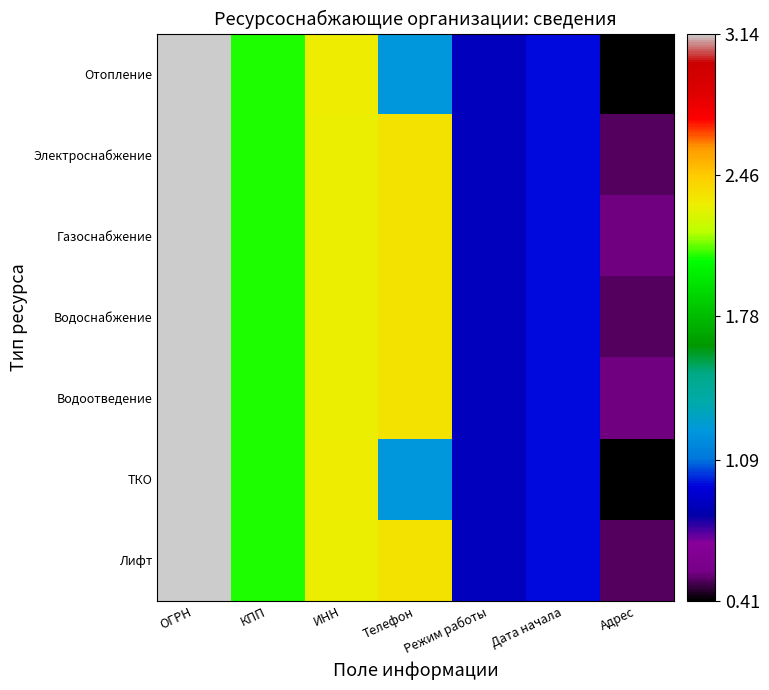

Which series changed the most between Дата начала and Адрес?

Отопление